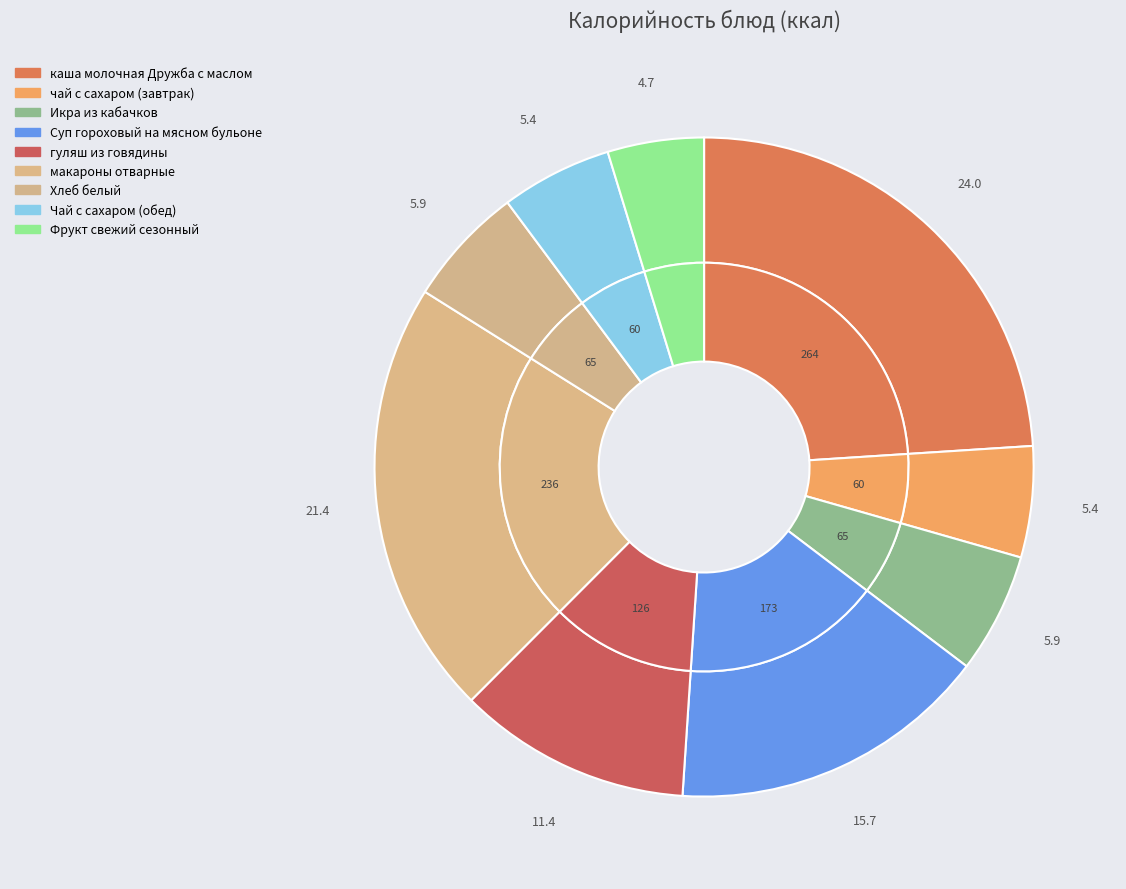

Which has a higher value, гуляш из говядины or Икра из кабачков?

гуляш из говядины